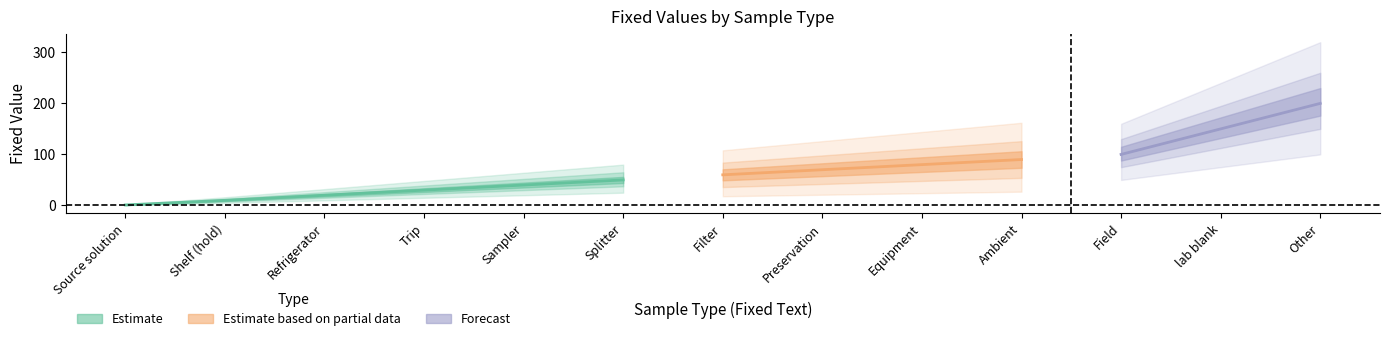

What is the maximum value shown in the chart?

200